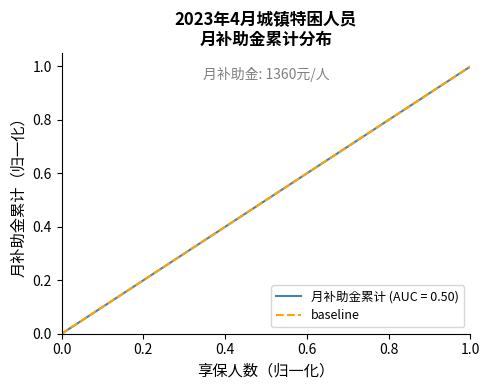

Reading left to right, list all the values displayed in this chart.

0	1